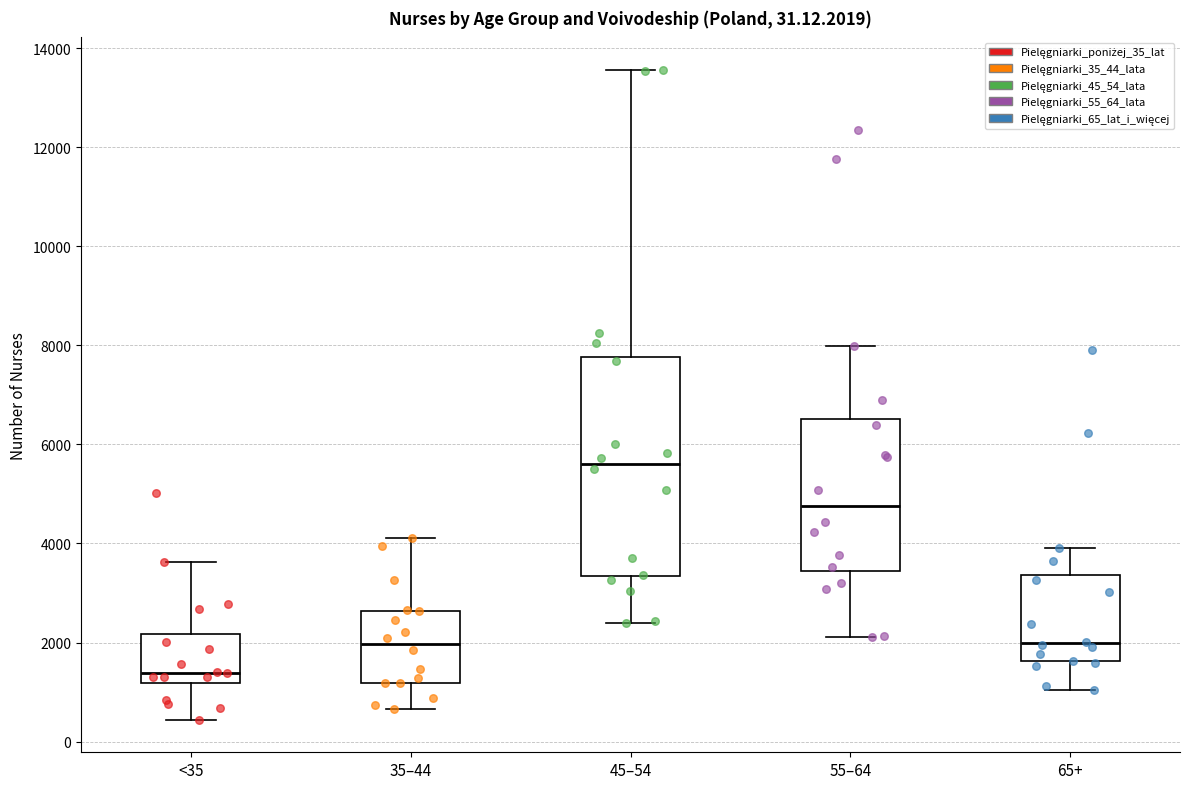

Where does the lower whisker of the box for 45–54 end on the y-axis? The values are not printed on the chart, so give them approximately, as read against the axis.

2400